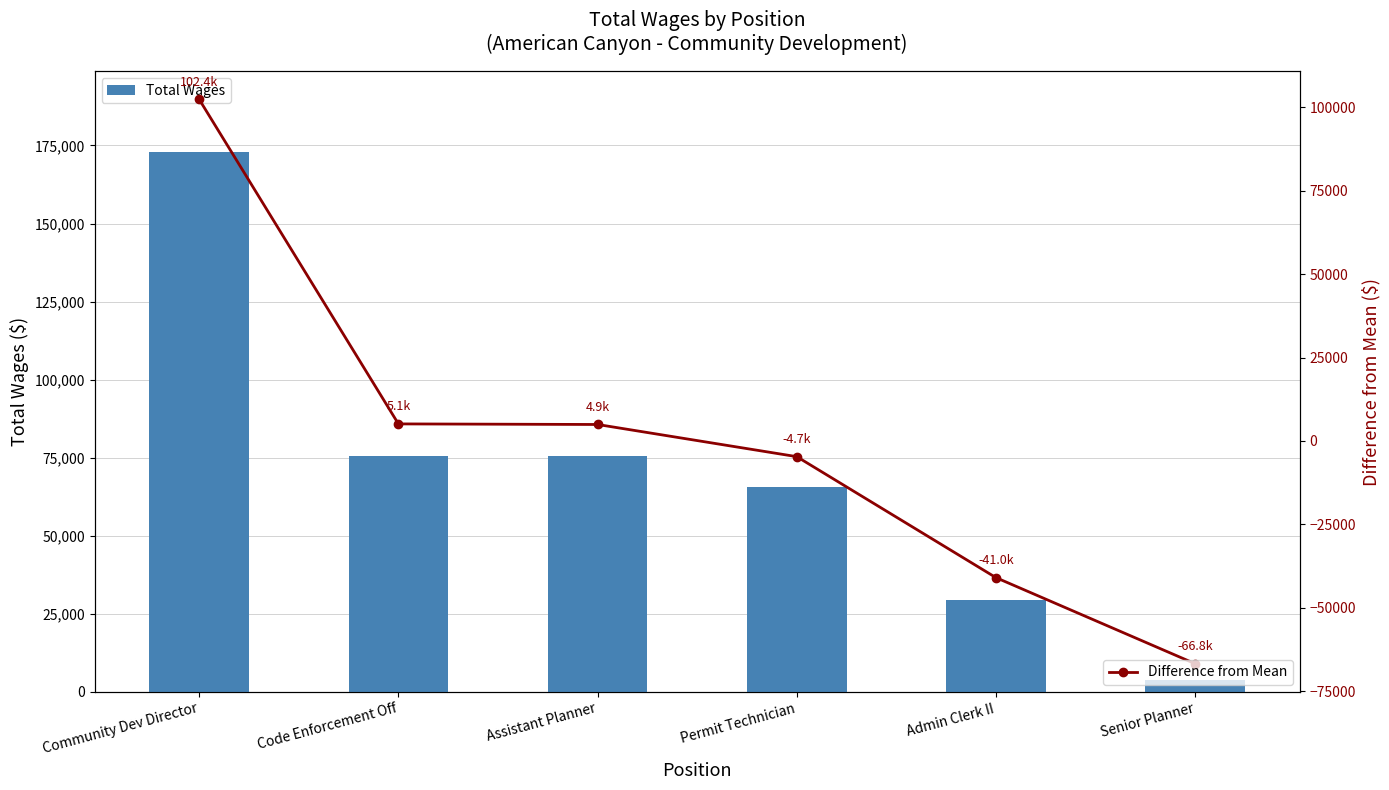

Which category has the lowest value in the Total Wages series?

Senior Planner